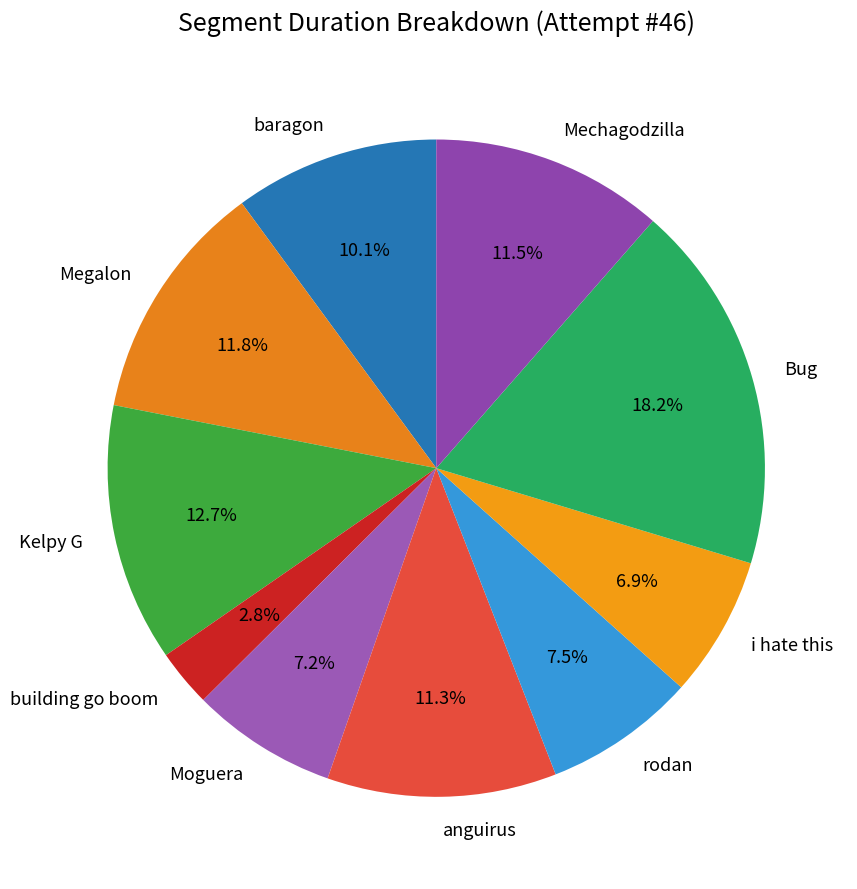

Approximately how many times larger is the value at rodan compared to baragon?

0.7